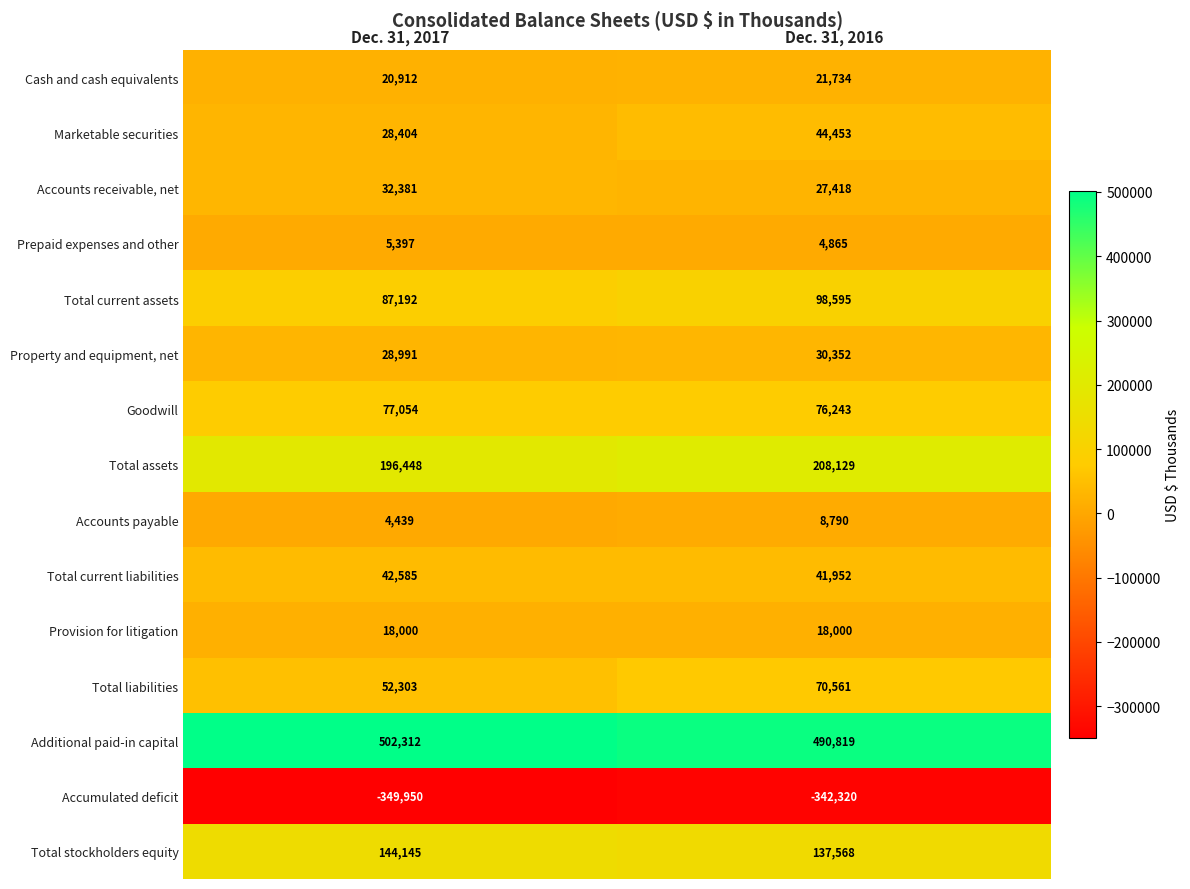

List the series in order of their peak value, lowest first.

Accumulated deficit, Prepaid expenses and other, Accounts payable, Provision for litigation, Cash and cash equivalents, Property and equipment, net, Accounts receivable, net, Total current liabilities, Marketable securities, Total liabilities, Goodwill, Total current assets, Total stockholders equity, Total assets, Additional paid-in capital